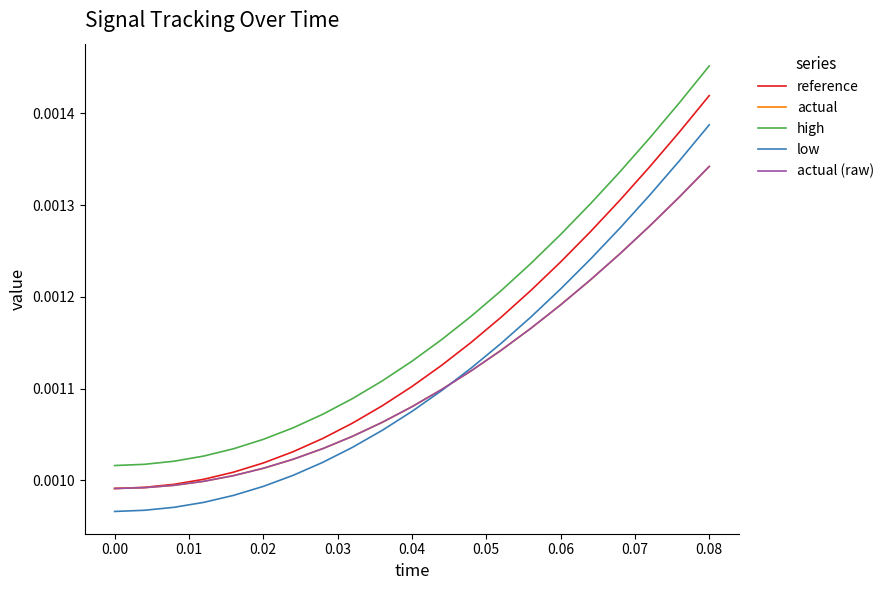

Does the chart have visible grid lines?

No